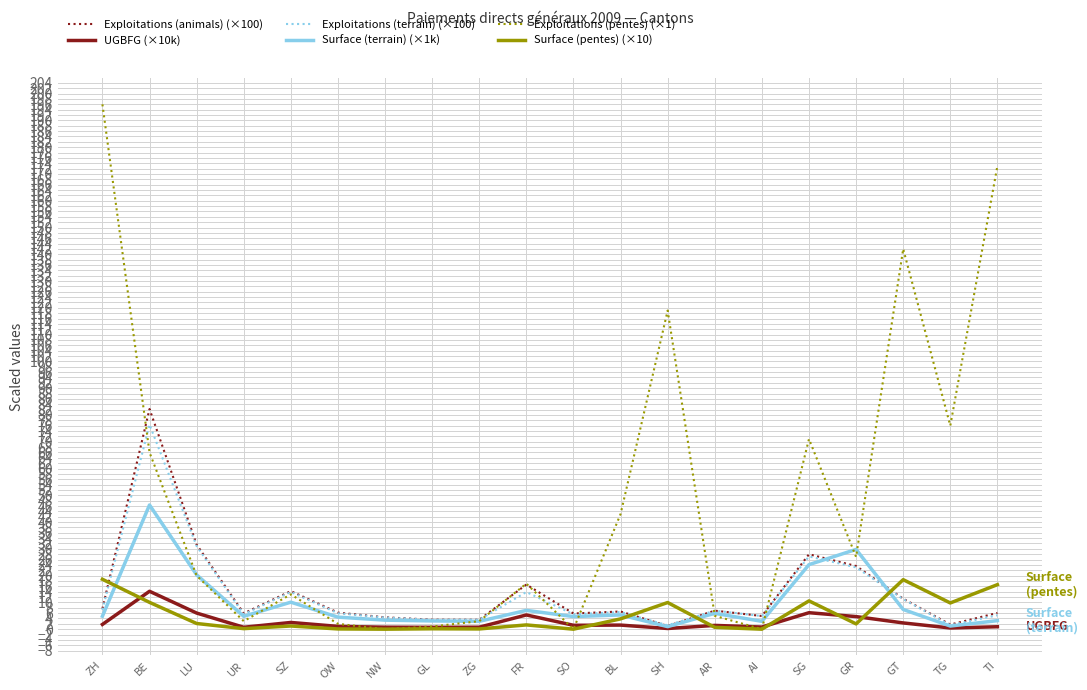

Which series has the largest range (max minus min)?

Exploitations (pentes) (×1)